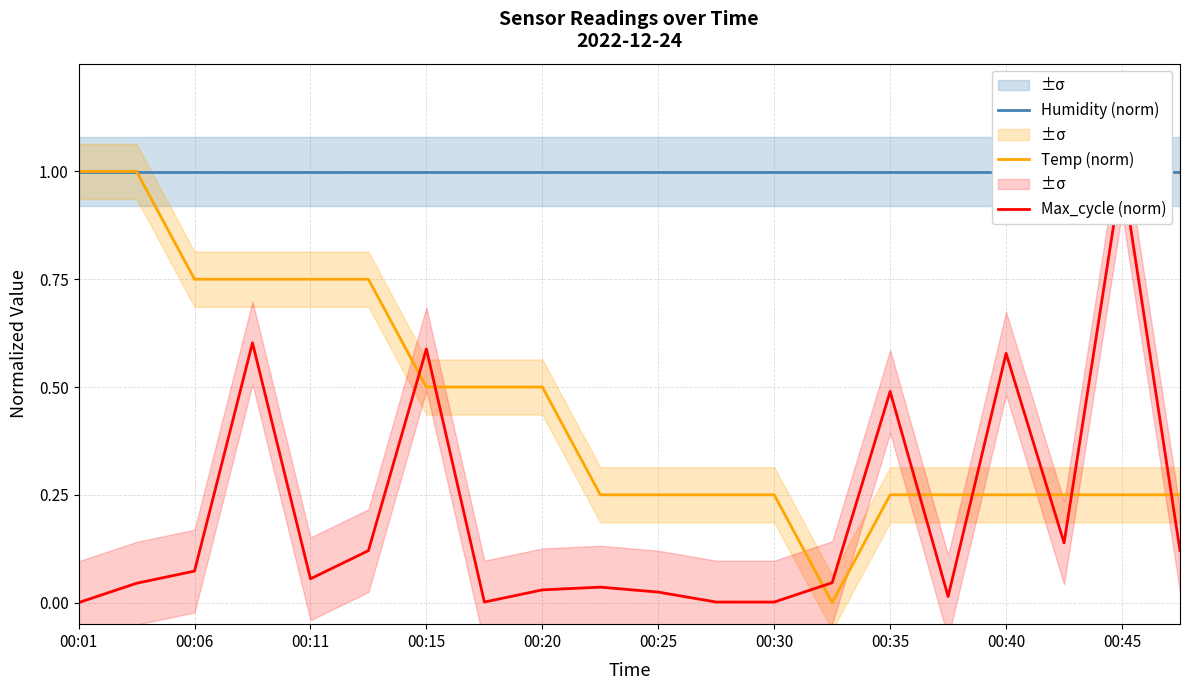

What is the sum of all Humidity (norm) values?

20.0